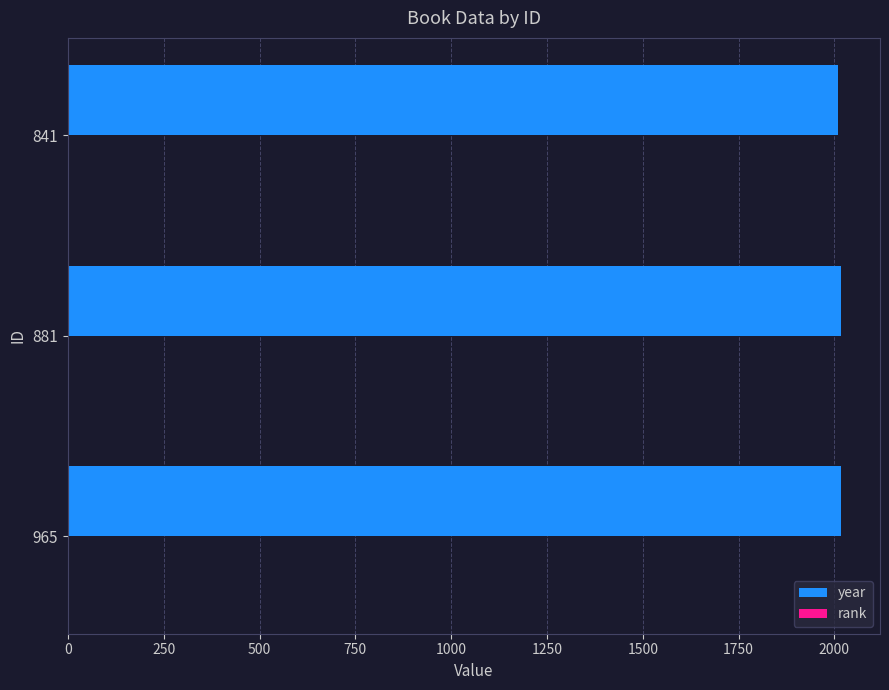

Which series has the largest total across all categories?

year